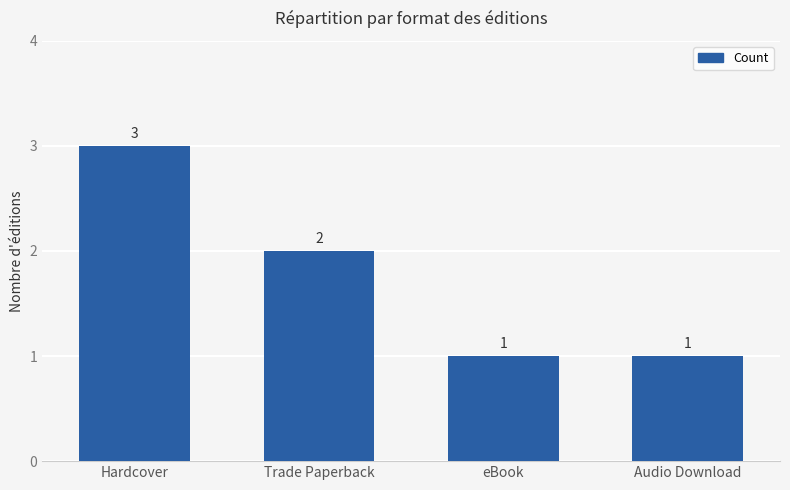

Count the values in the range 1 to 3.

4